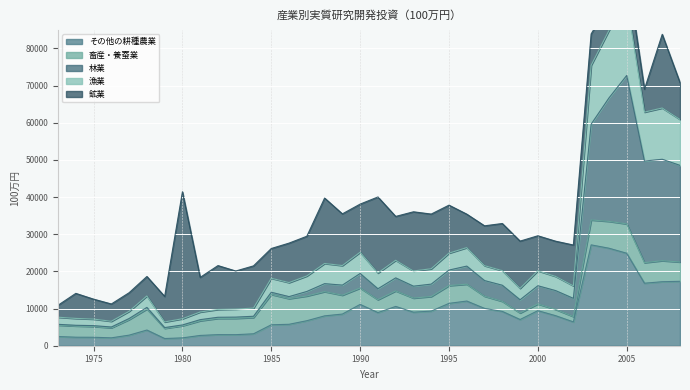

Which category has the highest value across all series?

2005